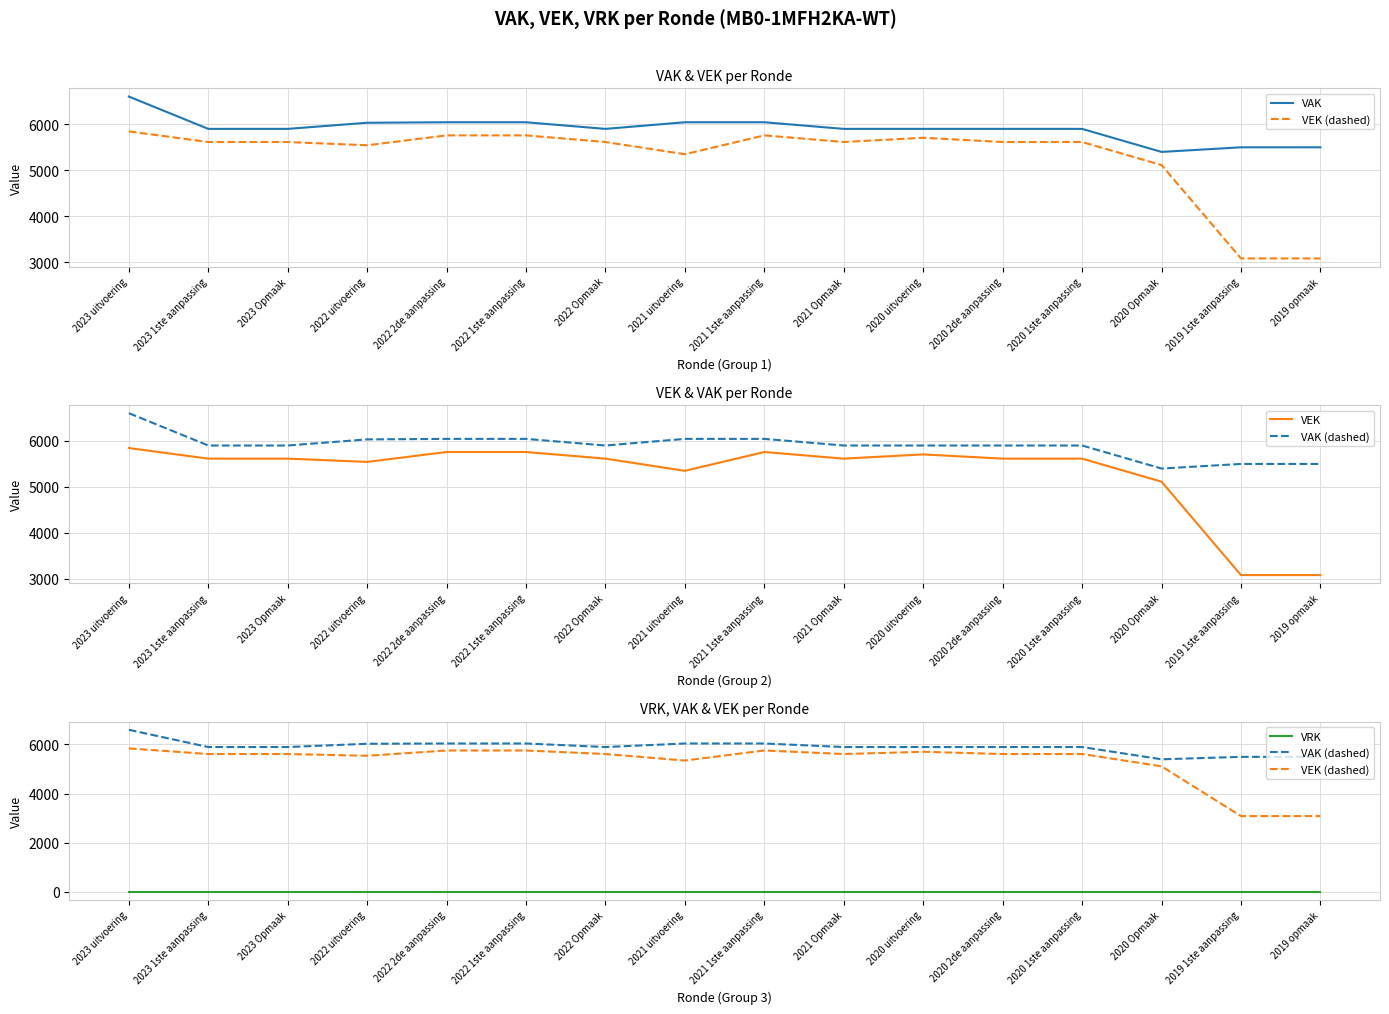

At which category is the sum across all series the highest?

2023 uitvoering